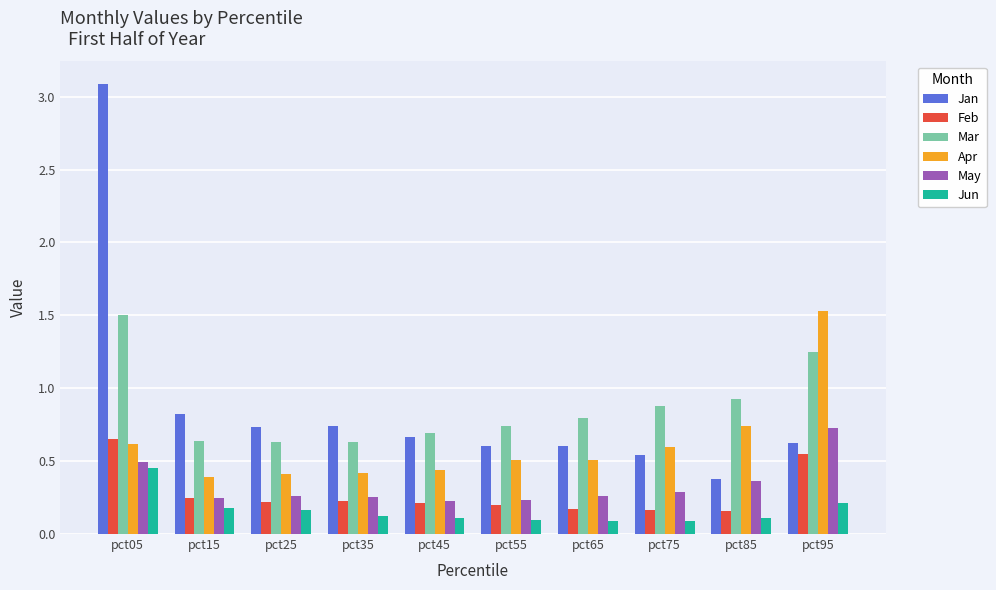

What is the sum of all May values?

3.4